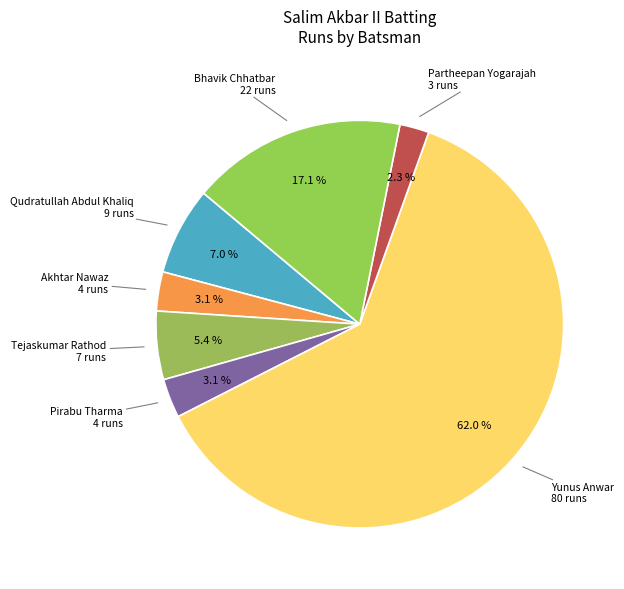

Count the number of slices in the pie.

7